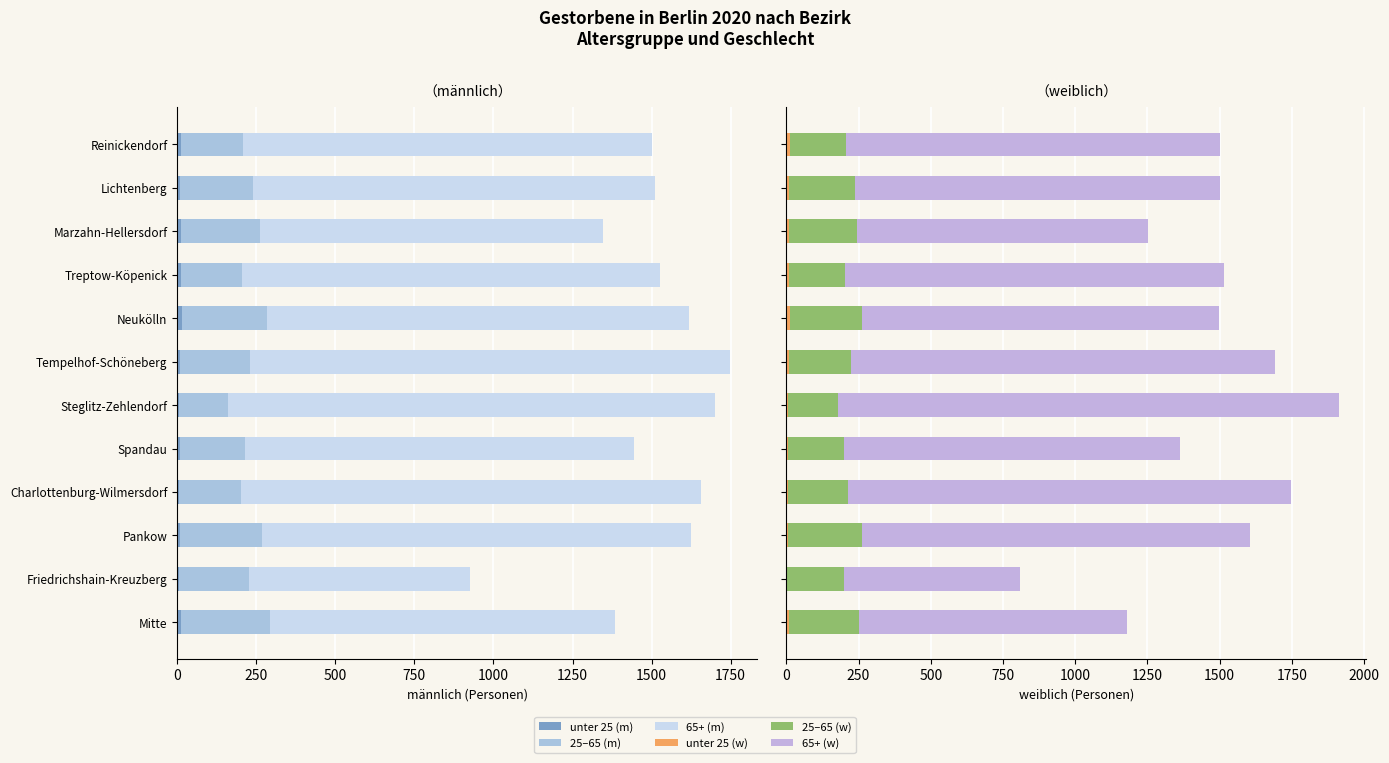

What is the average value of the 65 und mehr series?

1241